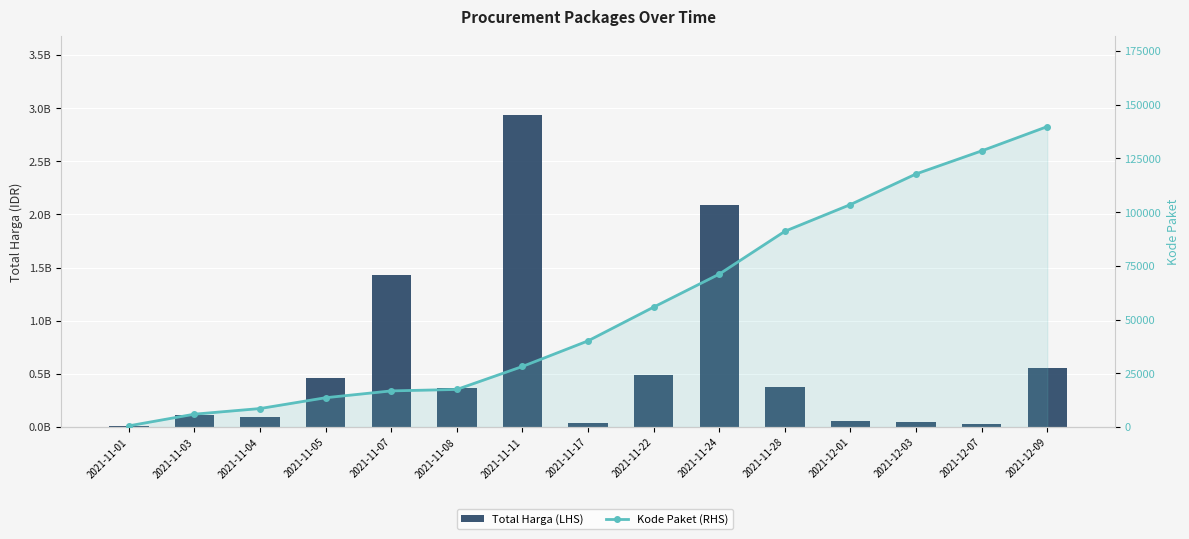

List the series in order of their overall mean, highest first.

Total Harga (LHS), Kode Paket (RHS)